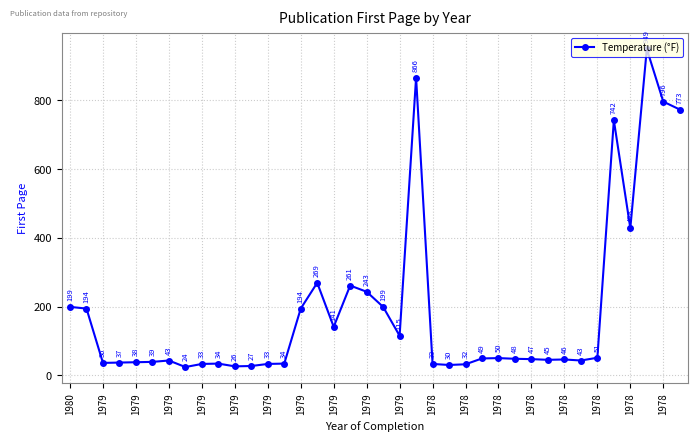

How many points are higher than both their immediate neighbors (excluding endpoints)?

9